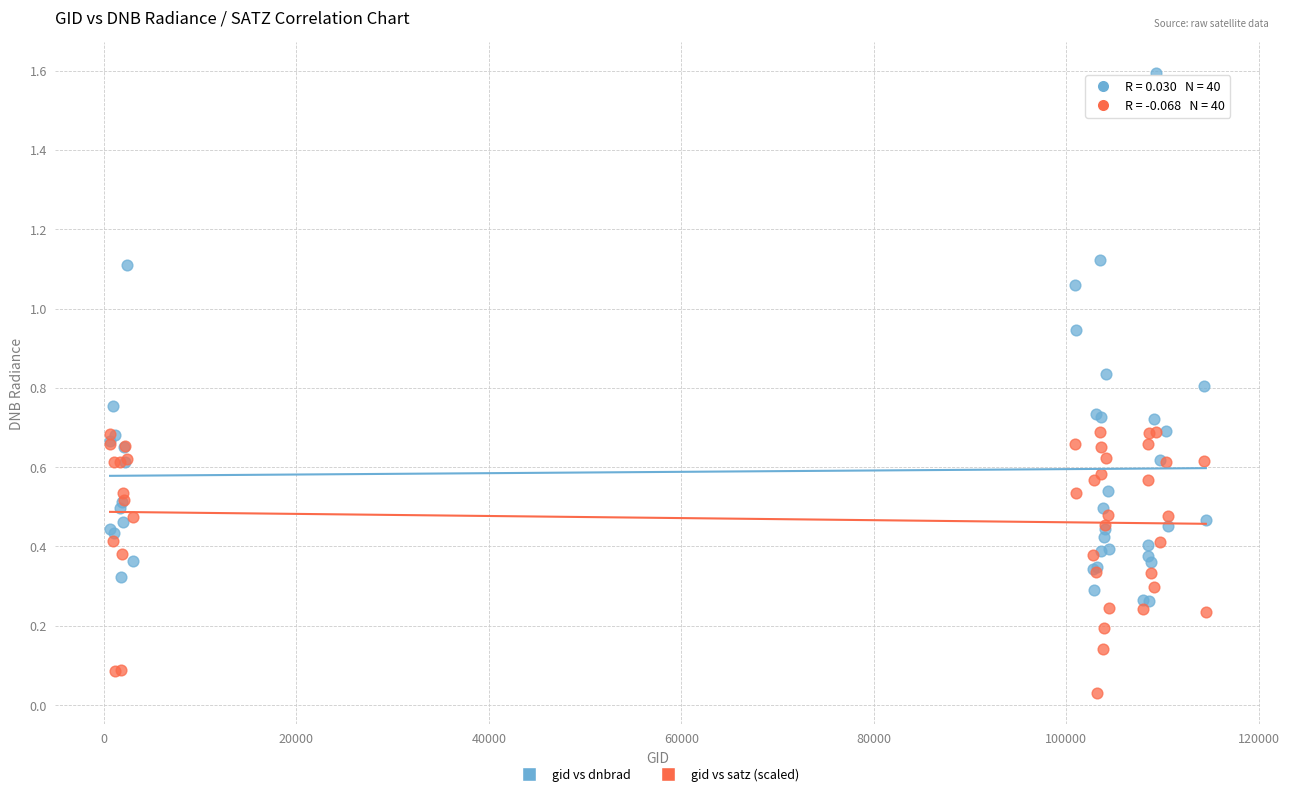

Which series contains the lowest Y value?

gid vs satz (scaled)